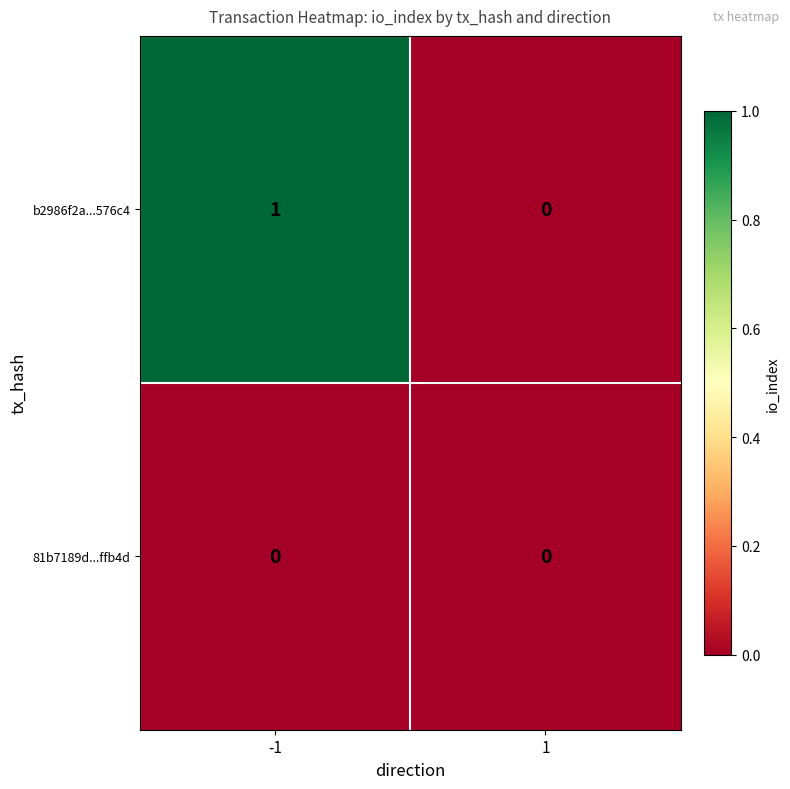

Reading left to right, what are all the values shown in this chart?

b2986f2a...576c4: -1=1	1=0
81b7189d...ffb4d: -1=0	1=0